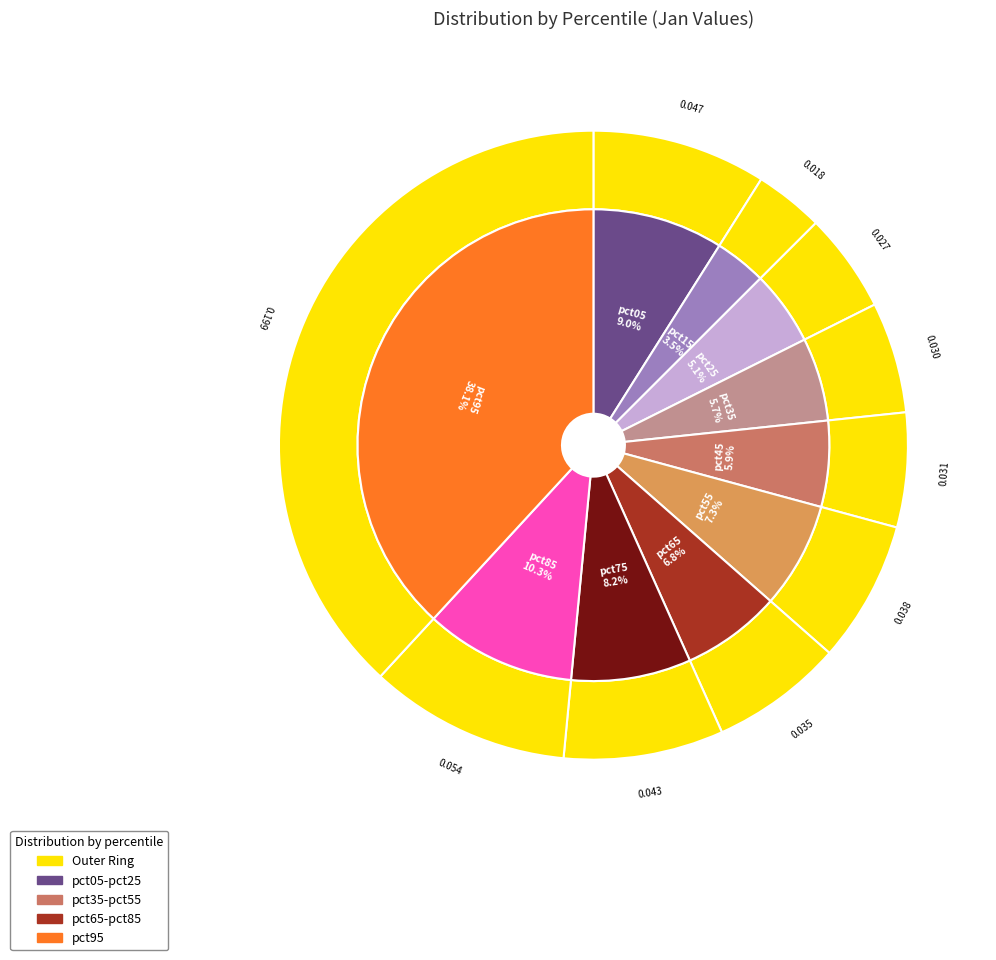

Rank the categories by value from highest to lowest.

pct95, pct85, pct05, pct75, pct55, pct65, pct45, pct35, pct25, pct15